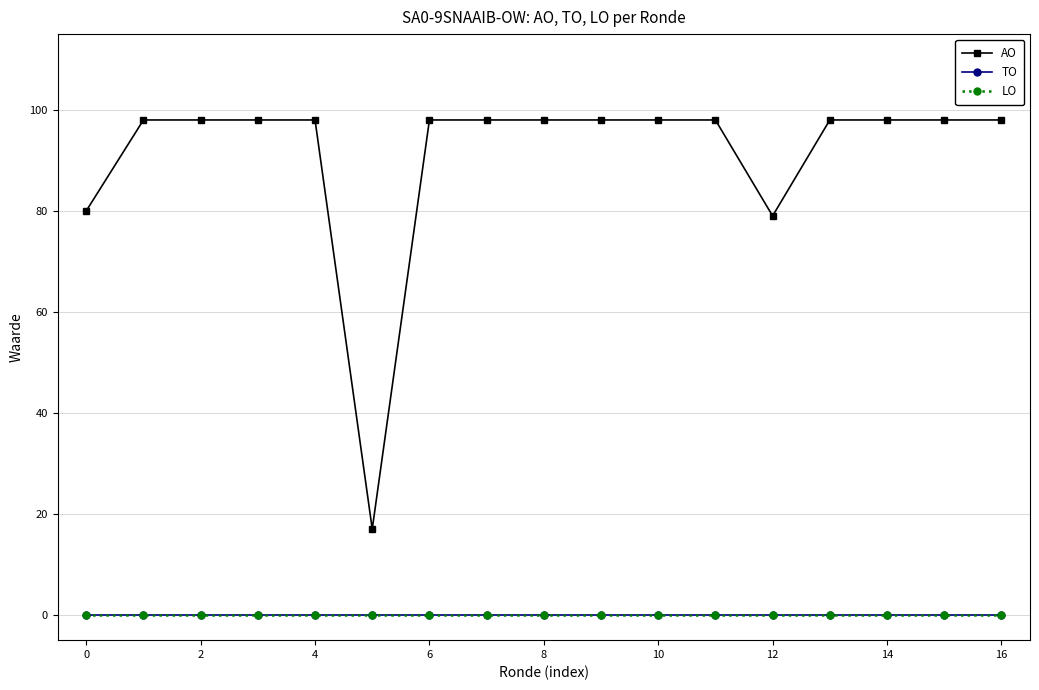

Reading right to left, what are all the values shown in this chart?

AO: 98	98	98	98	79	98	98	98	98	98	98	17	98	98	98	98	80
TO: 0	0	0	0	0	0	0	0	0	0	0	0	0	0	0	0	0
LO: 0	0	0	0	0	0	0	0	0	0	0	0	0	0	0	0	0